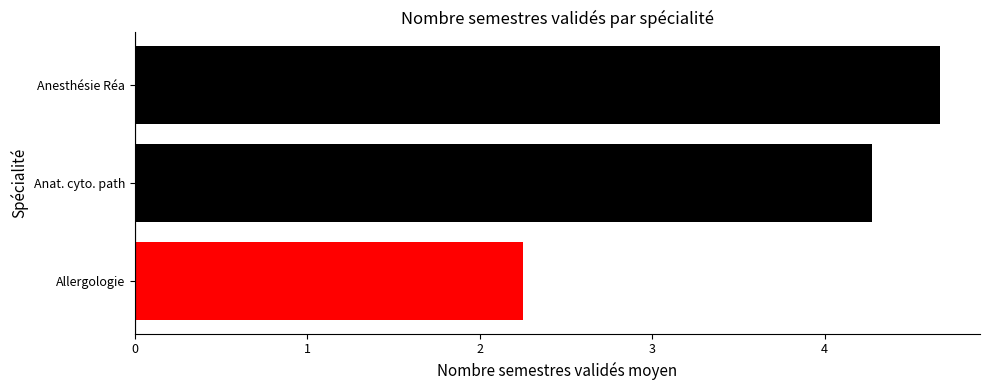

What is the sum of all values?

11.2